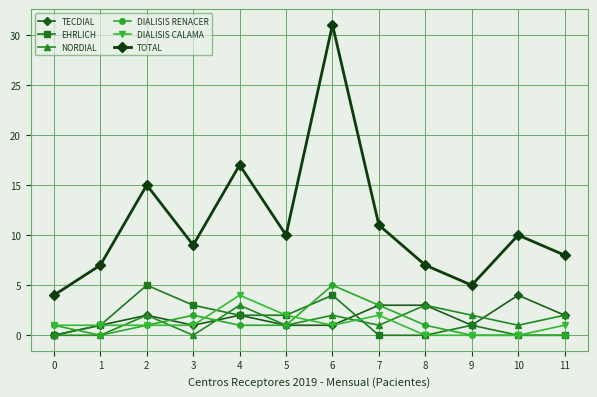

Which series has the largest total across all categories?

TOTAL